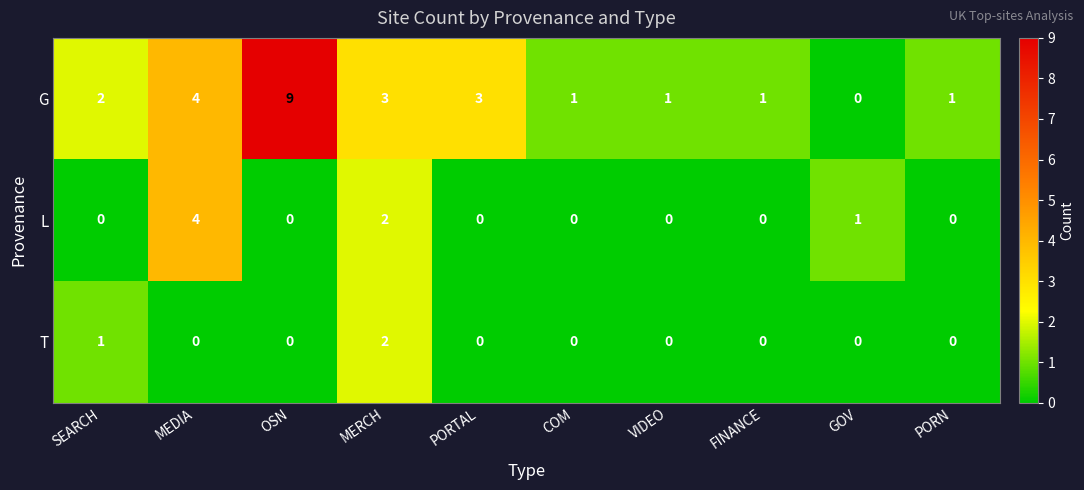

What is the total value across all series at VIDEO?

1